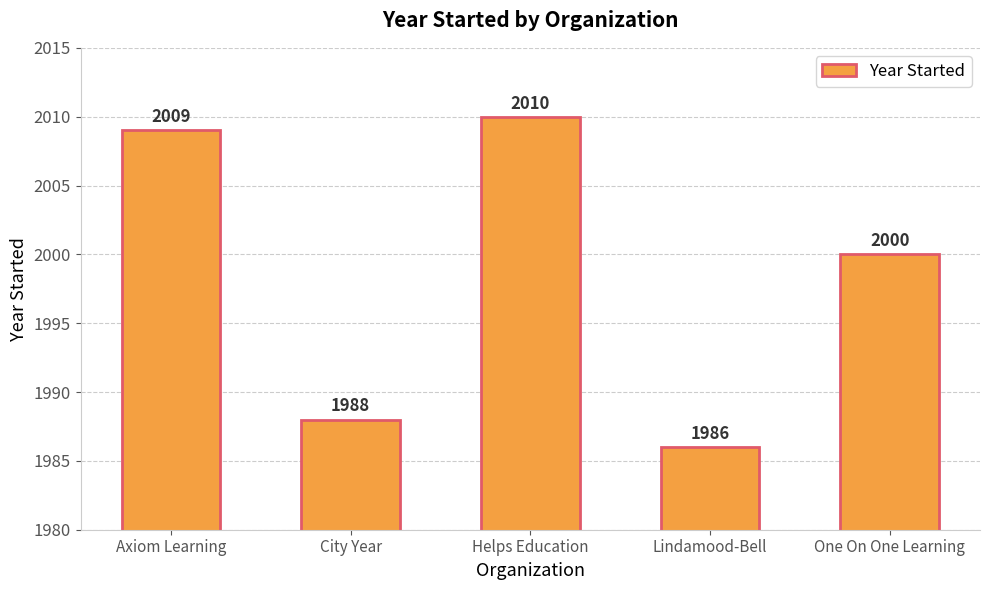

What is the difference between the maximum and minimum values?

24